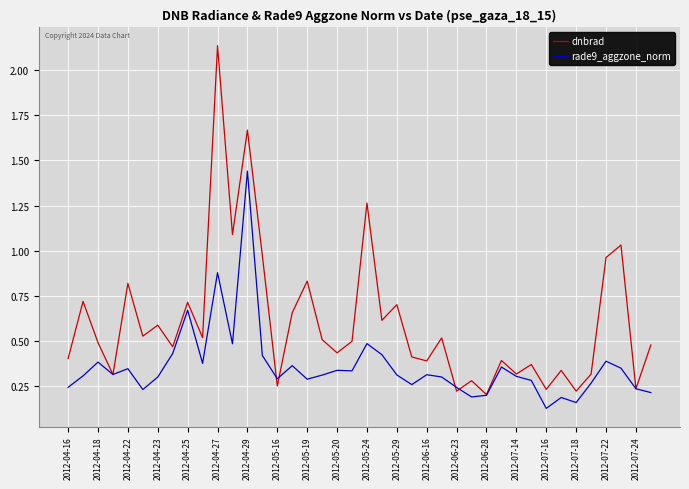

Which series has the largest total across all categories?

dnbrad